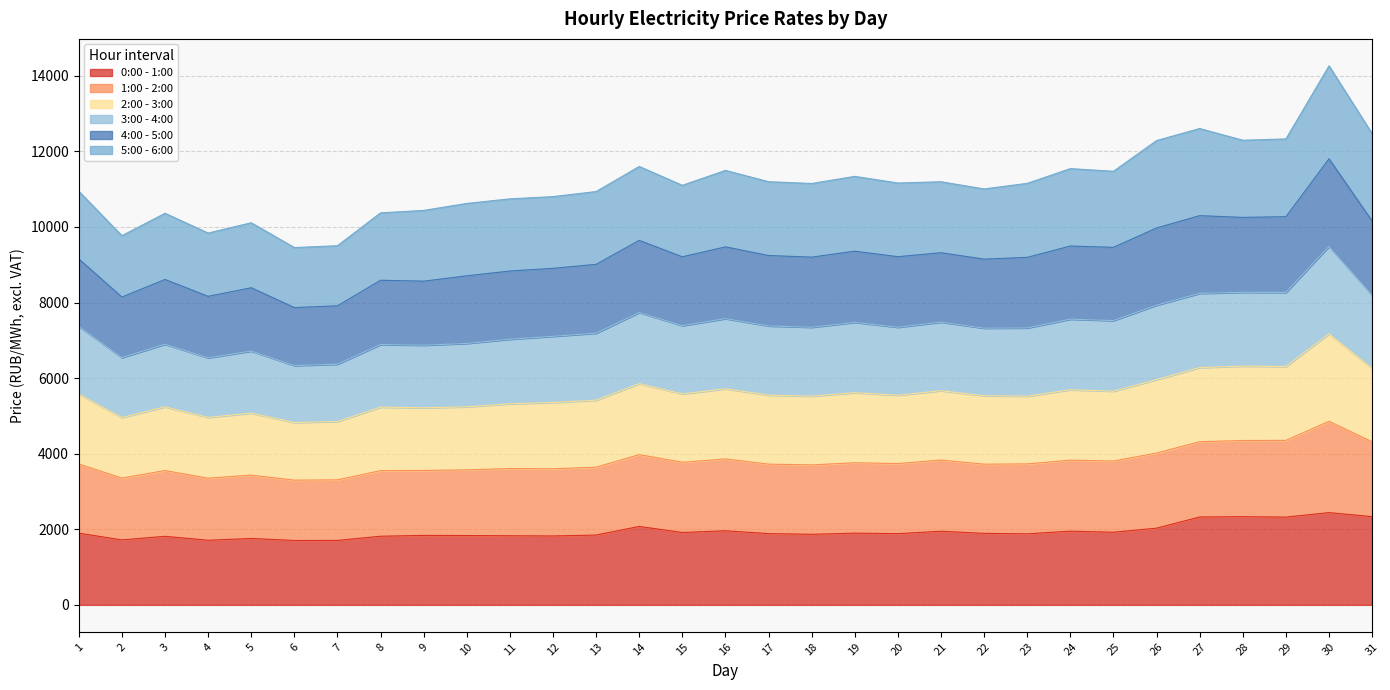

How many lines are shown in the chart?

6